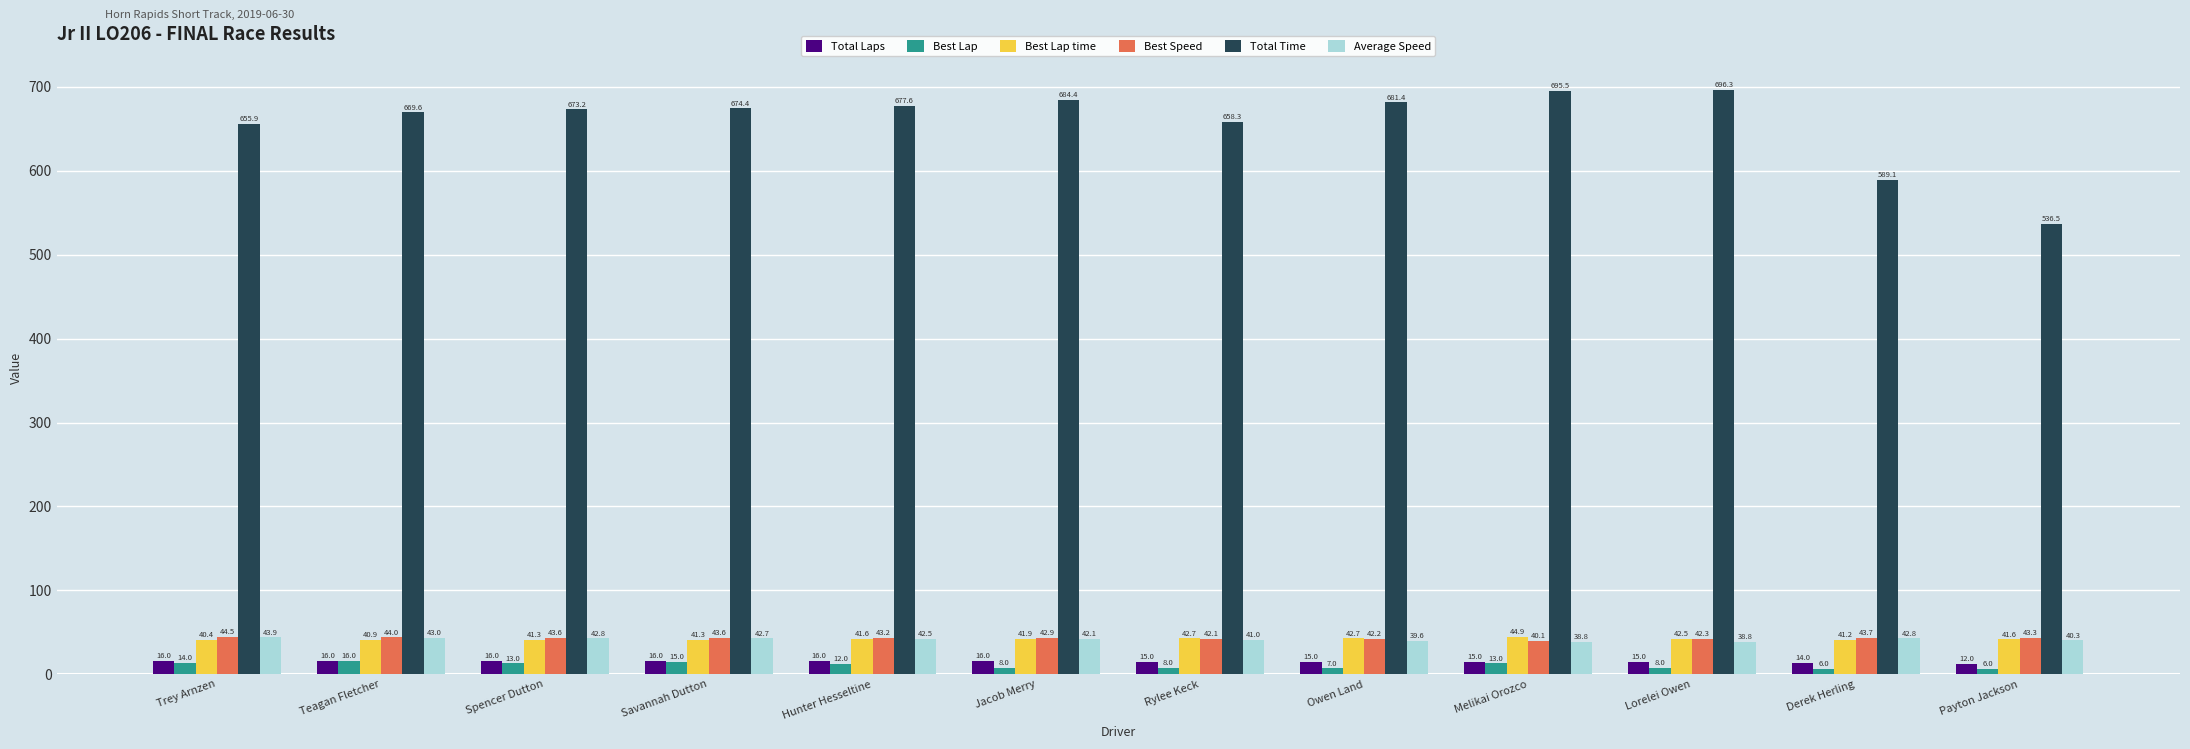

How many bars are there in total?

72